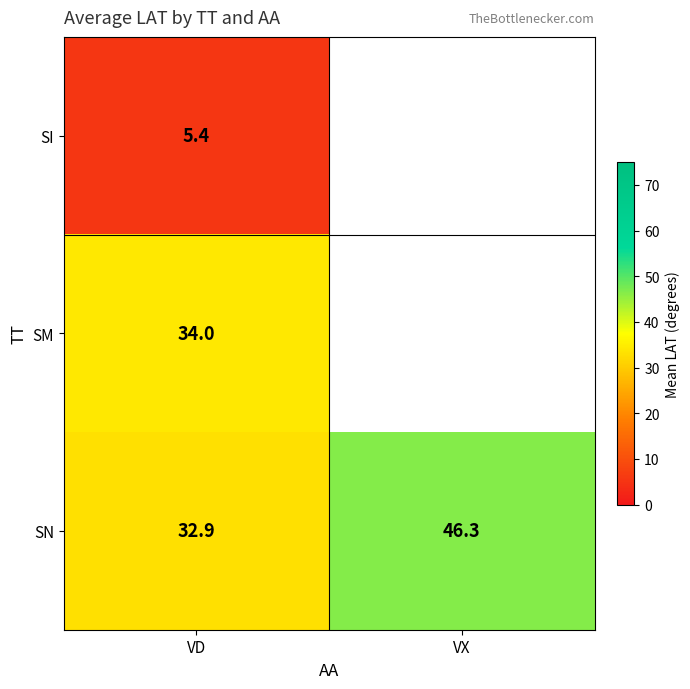

What is the spread (max minus min) of values at VD?

28.6